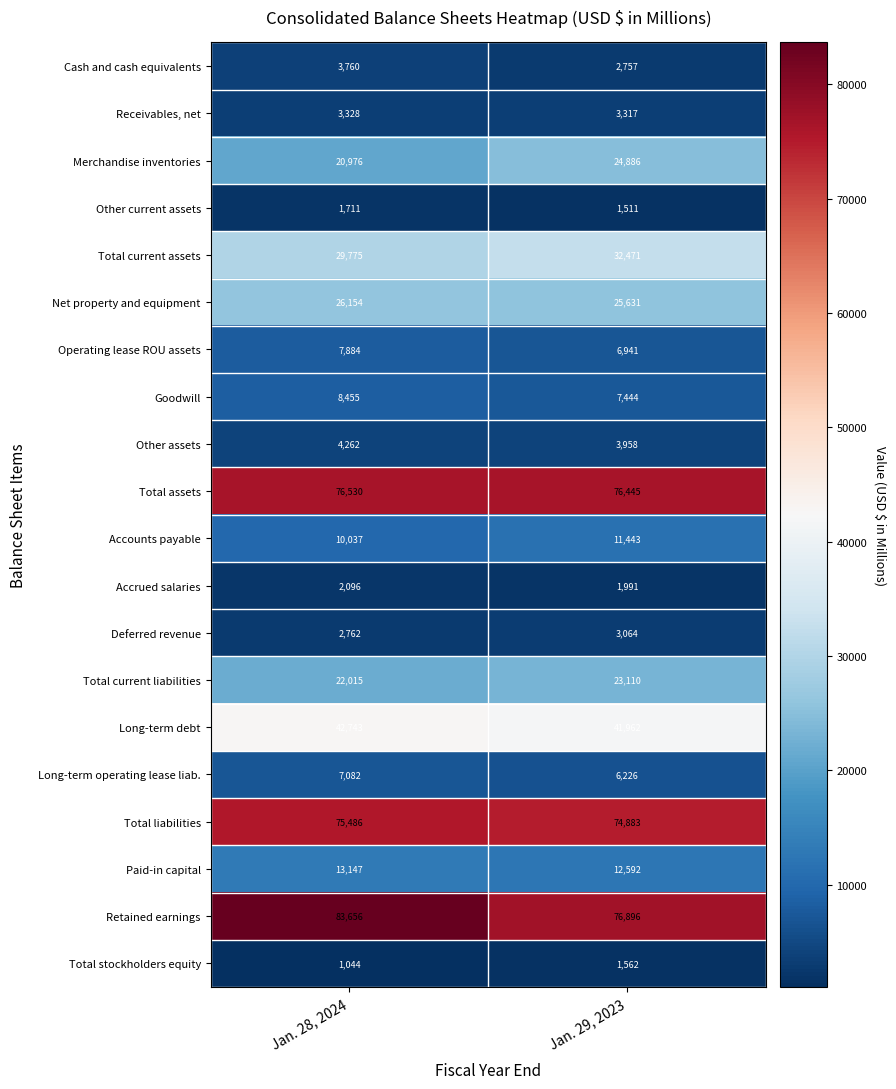

What is the highest value of the Long-term debt series?

42743